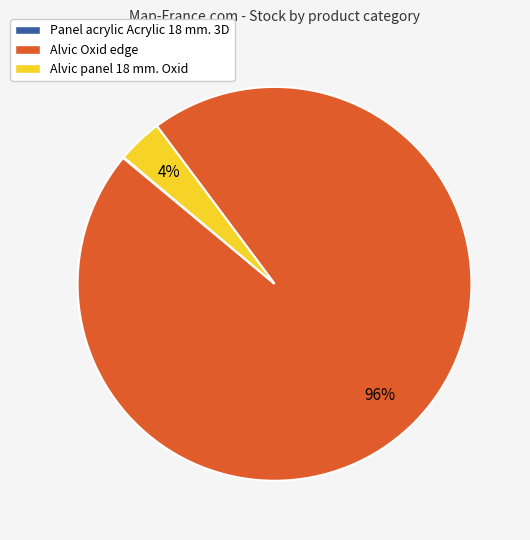

To the nearest percent, what percentage of the pie is Alvic panel 18 mm. Oxid?

4%